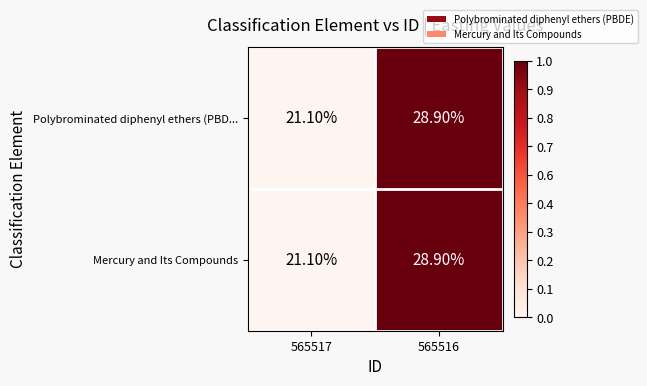

At which category is the sum across all series the highest?

565516